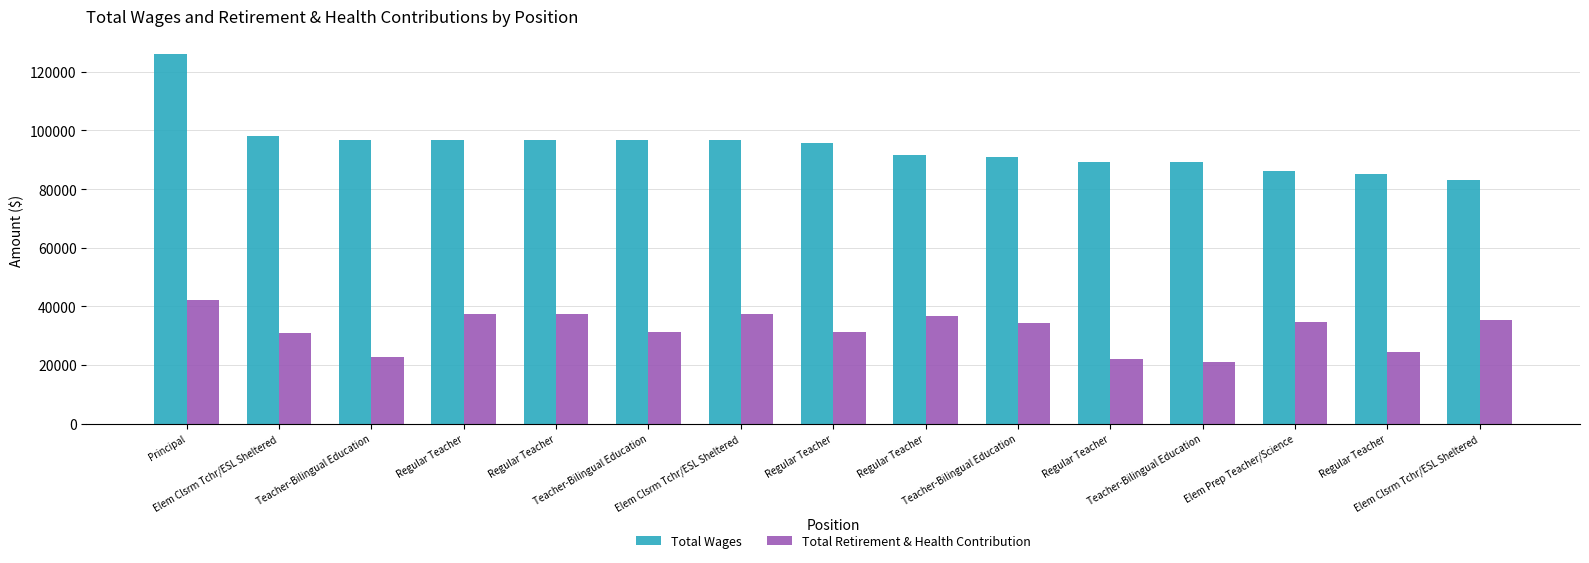

Which series has the largest total across all categories?

Total Wages